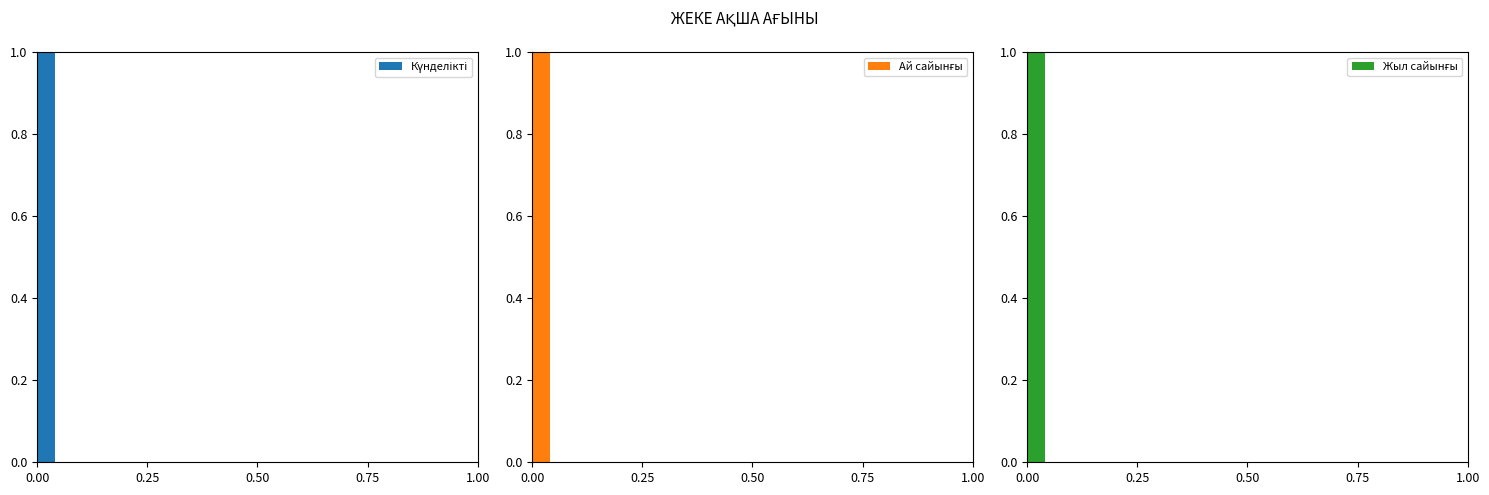

Does the chart contain stacked bars?

No